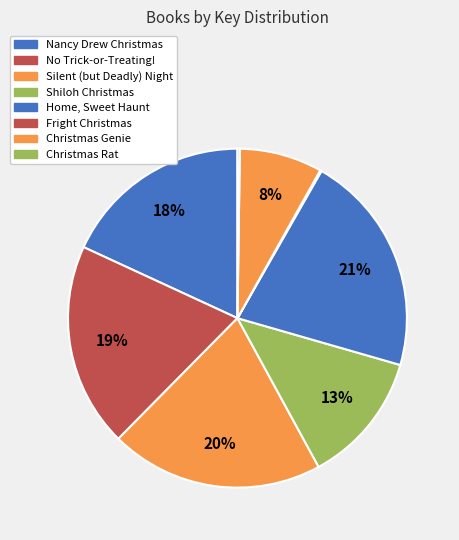

To the nearest percent, what is the difference between the Silent (but Deadly) Night and No Trick-or-Treating! slice percentages?

1%